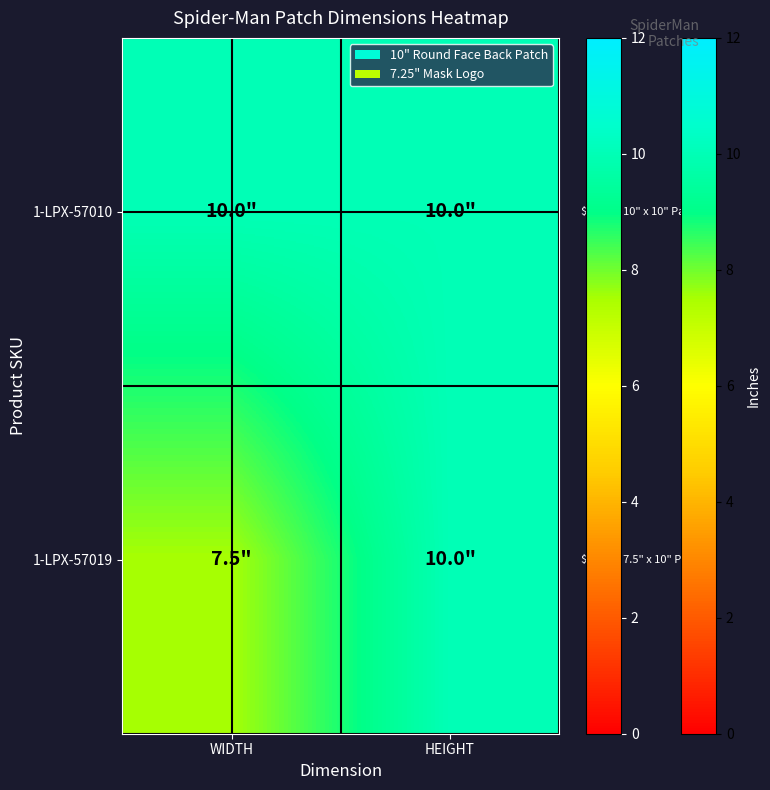

Reading left to right, list all the values displayed in this chart.

1-LPX-57010: WIDTH=10.0	HEIGHT=10.0
1-LPX-57019: WIDTH=7.5	HEIGHT=10.0